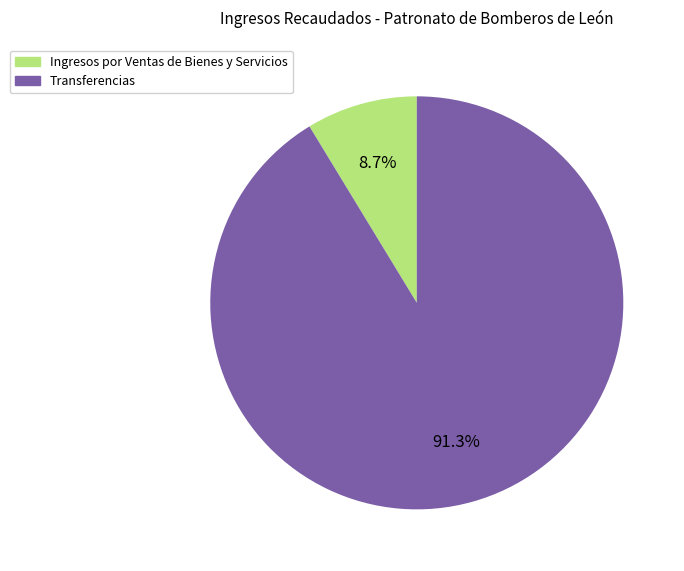

Between Ingresos por Ventas de Bienes y Servicios and Transferencias, which is larger?

Transferencias